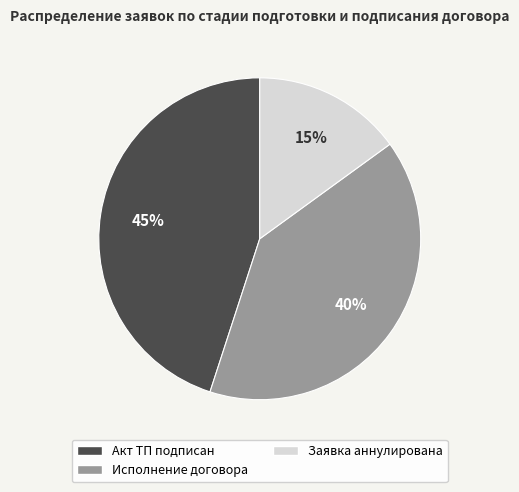

To the nearest percent, what is the difference between the largest and smallest slice percentages?

30%